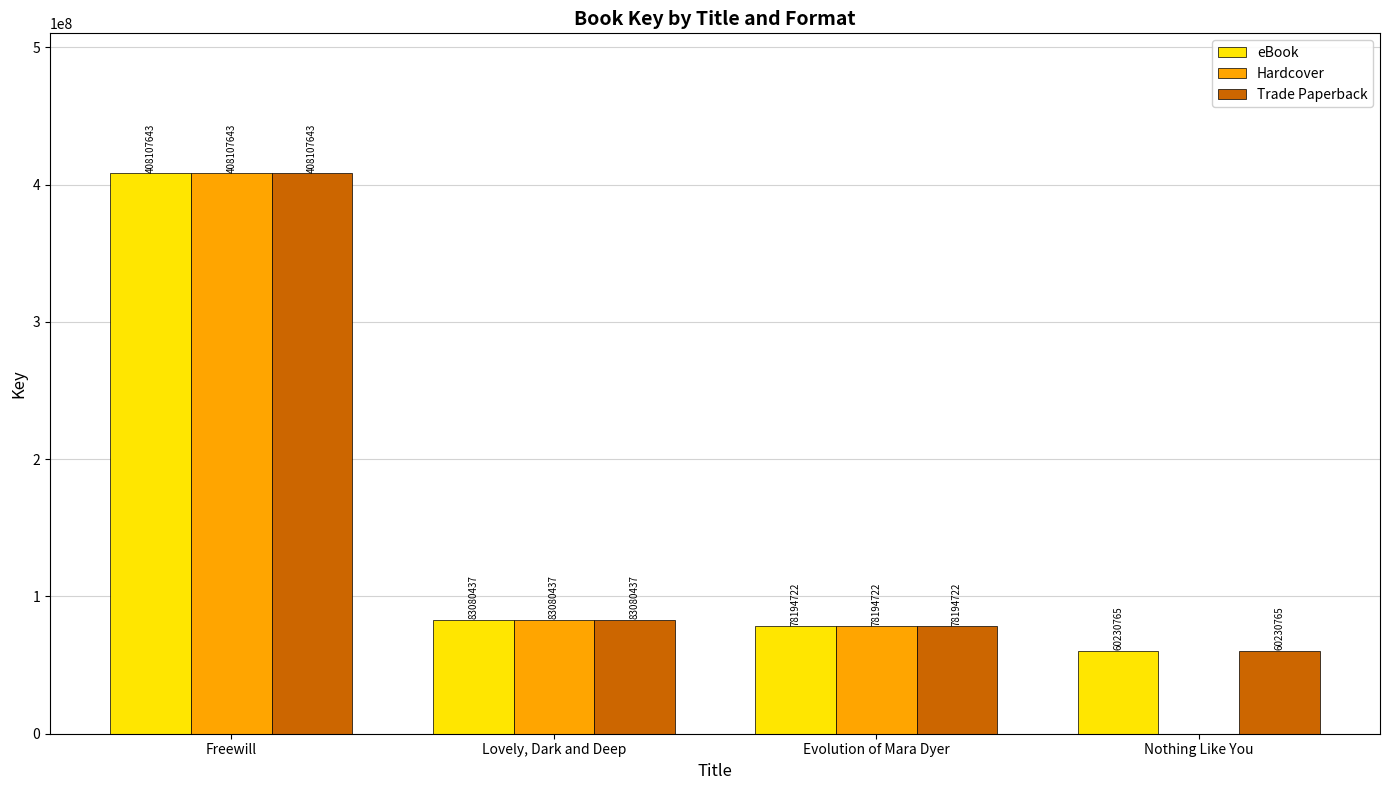

Are the bars horizontal?

No